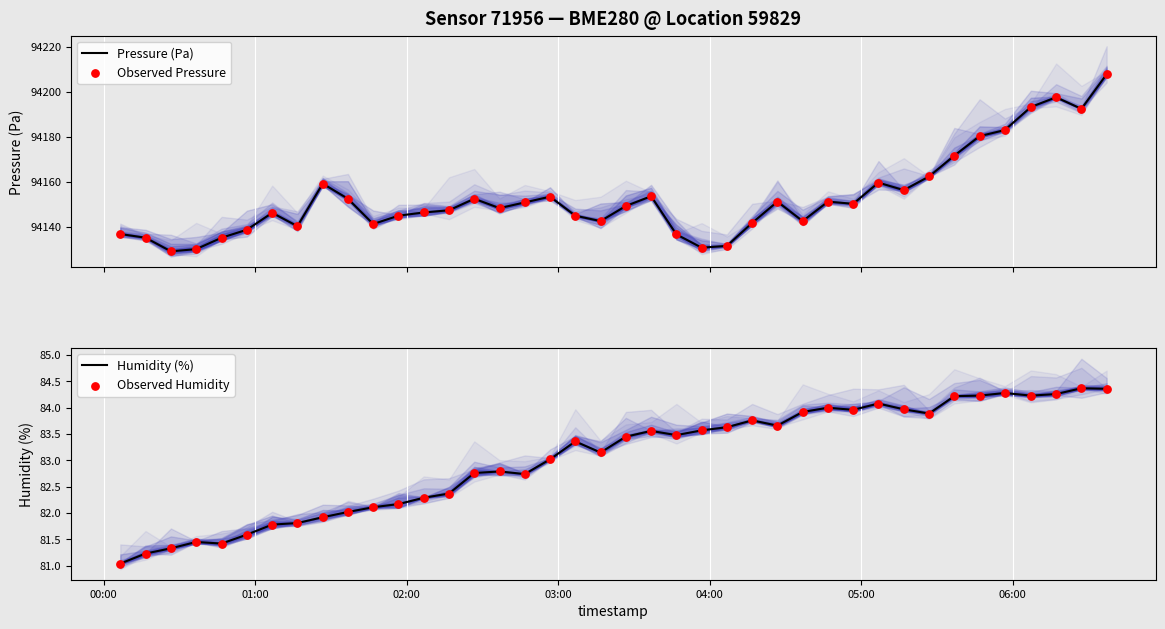

What is the lowest value of the Pressure (Pa) series?

94129.0